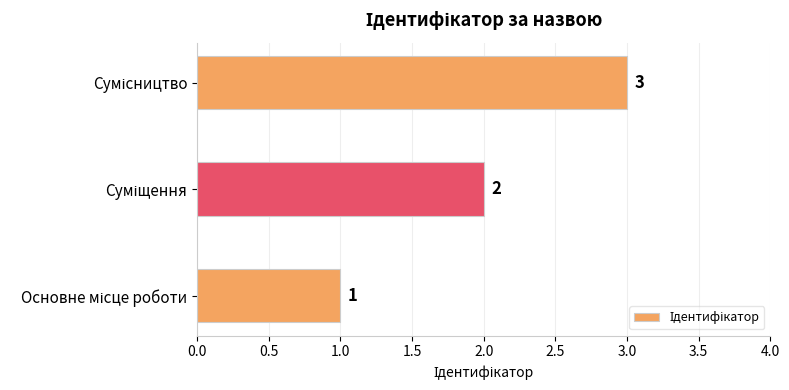

What is the greatest value displayed?

3